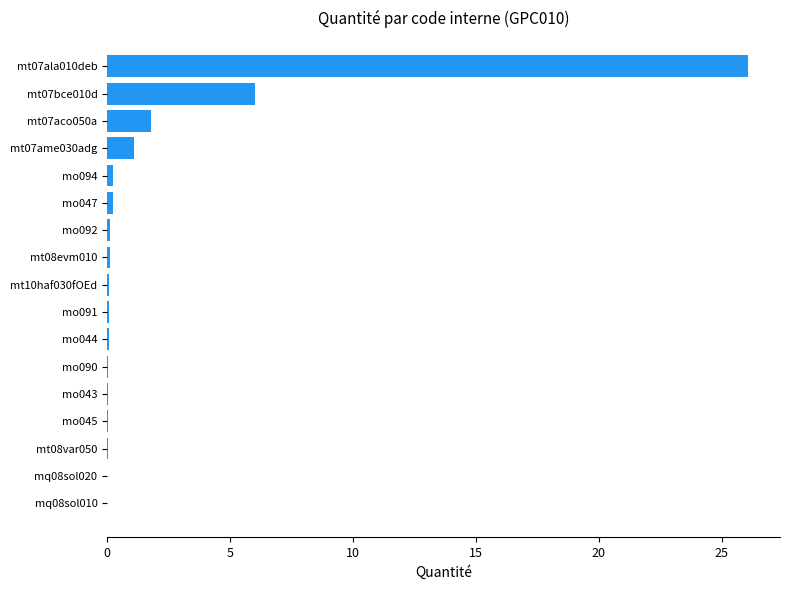

The chart shows a value of 0.0 at mo045. True or false?

True